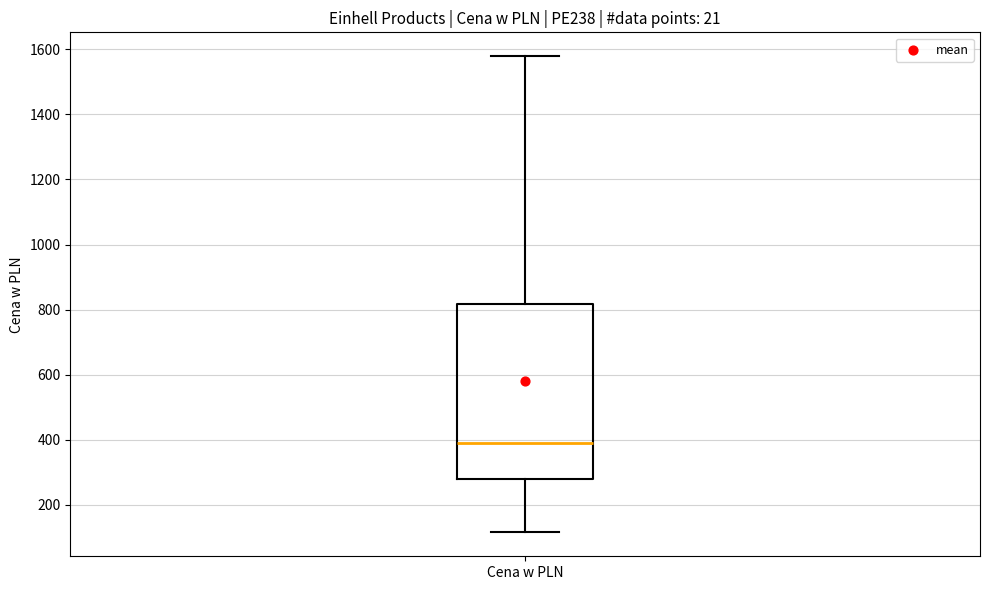

Read this box plot against the y-axis: the position of the median line, the range covered by the box, and the ends of both whiskers. The values are not printed on the chart, so give them approximately, as read against the axis.

median 380, box 280 to 820, whiskers 120 to 1580